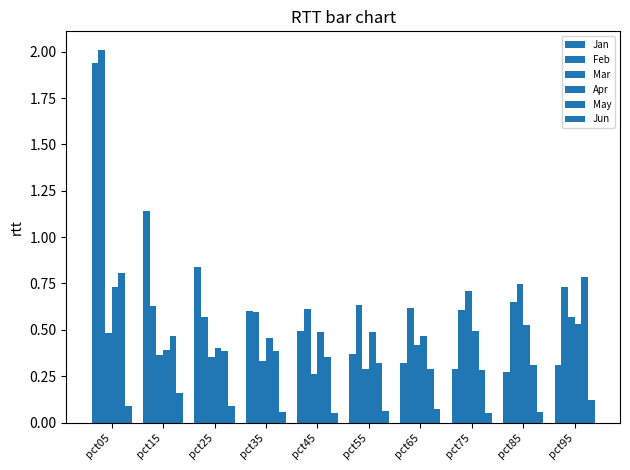

What is the value of the Feb bar at the 2nd from the left?

0.6